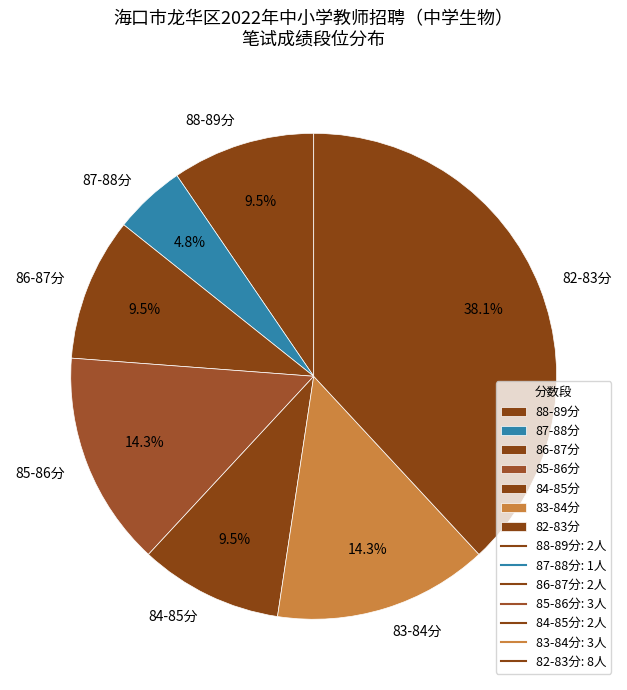

How many segments does this pie chart have?

7